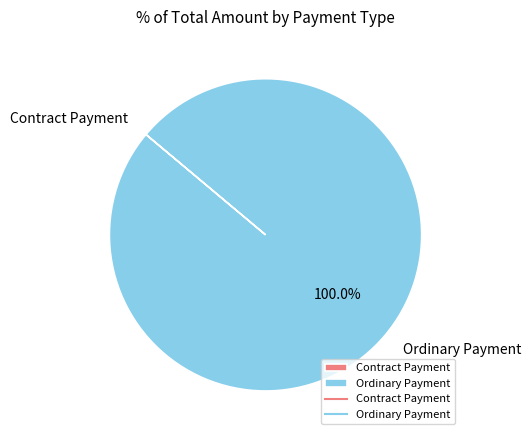

Which category has the biggest portion of the pie?

Ordinary Payment